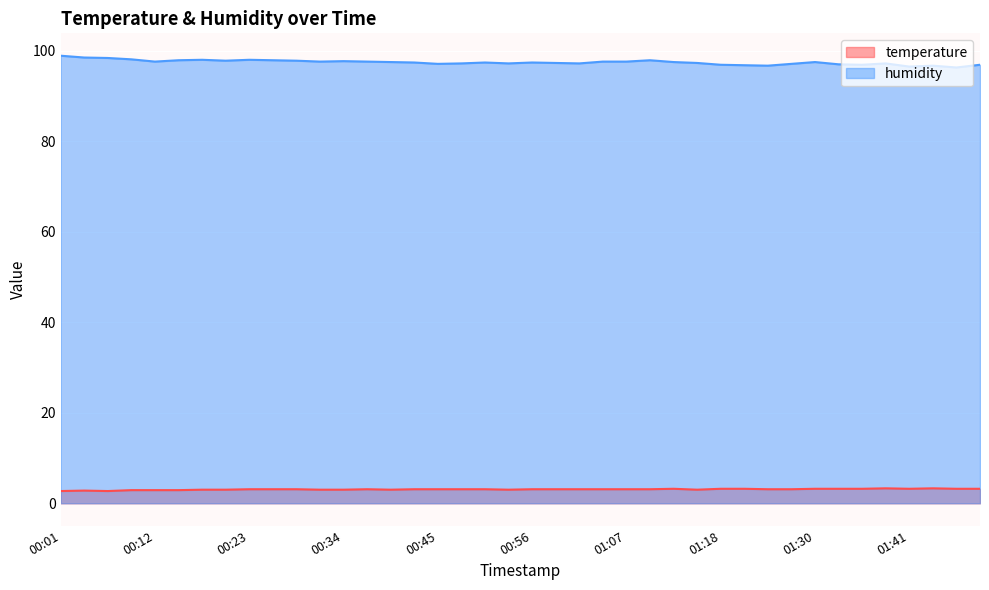

What is the value of the temperature point at the 10th from the left?

3.1